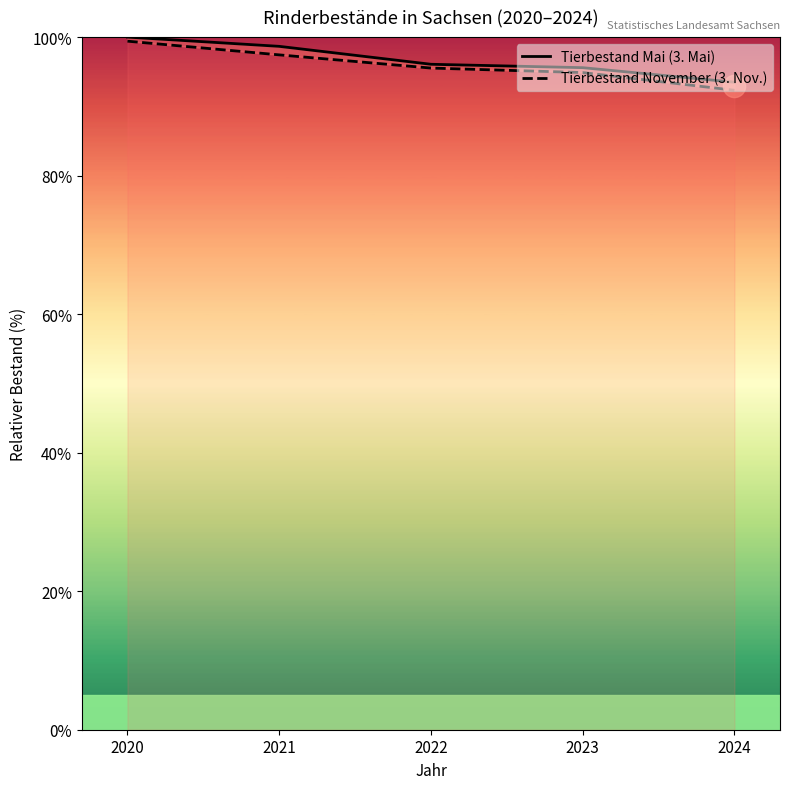

True or false: Tierbestand November has more than 2 interior local peaks.

False